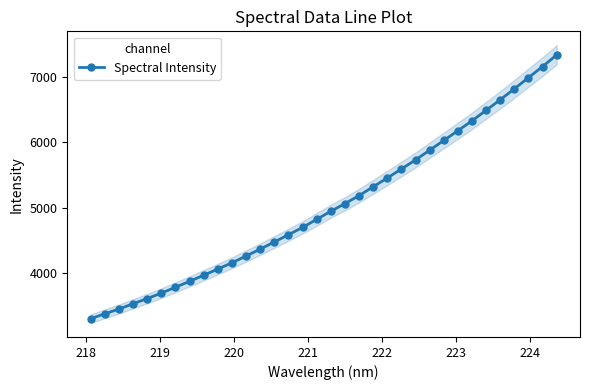

True or false: there are more than 0 points higher than both neighbors.

False